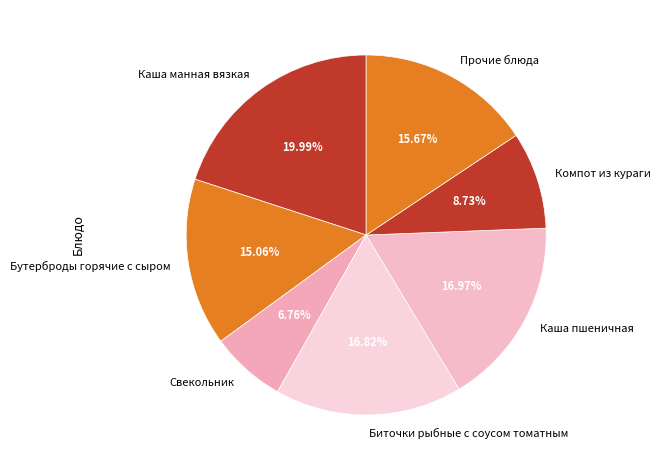

Which category has the biggest portion of the pie?

Каша манная вязкая